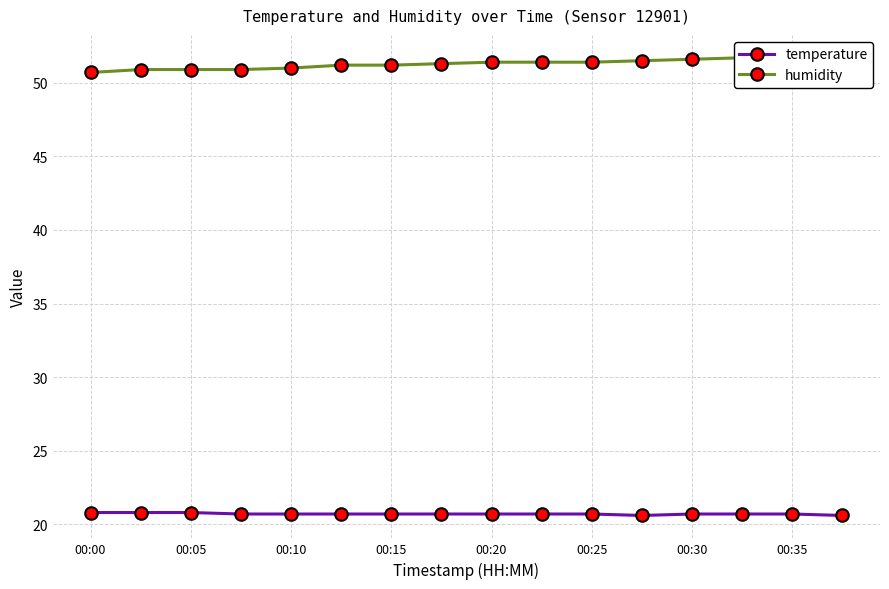

Does the chart display data point markers on the line(s)?

Yes